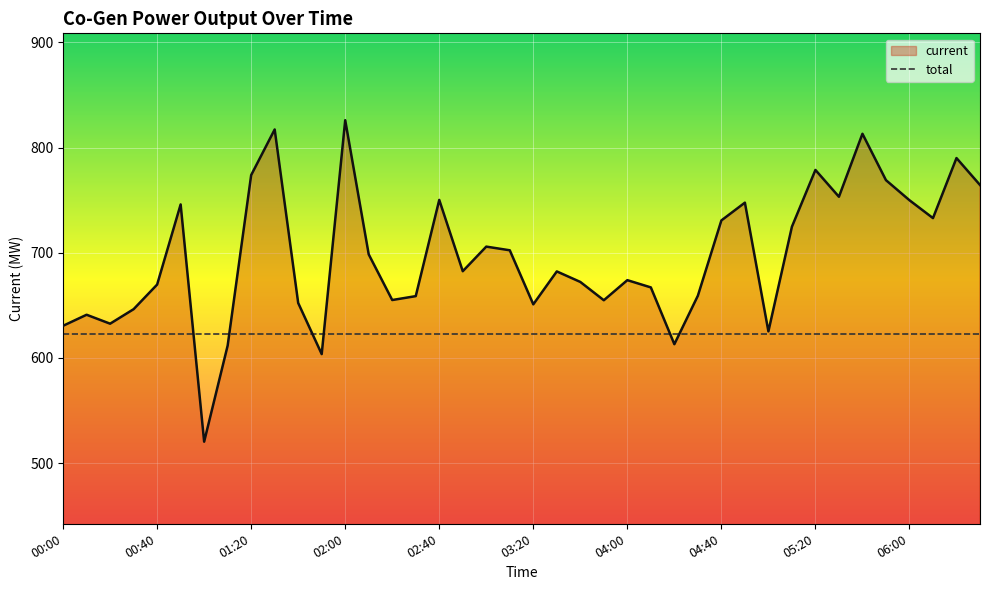

What is the label of the 7th point from the right?

05:30